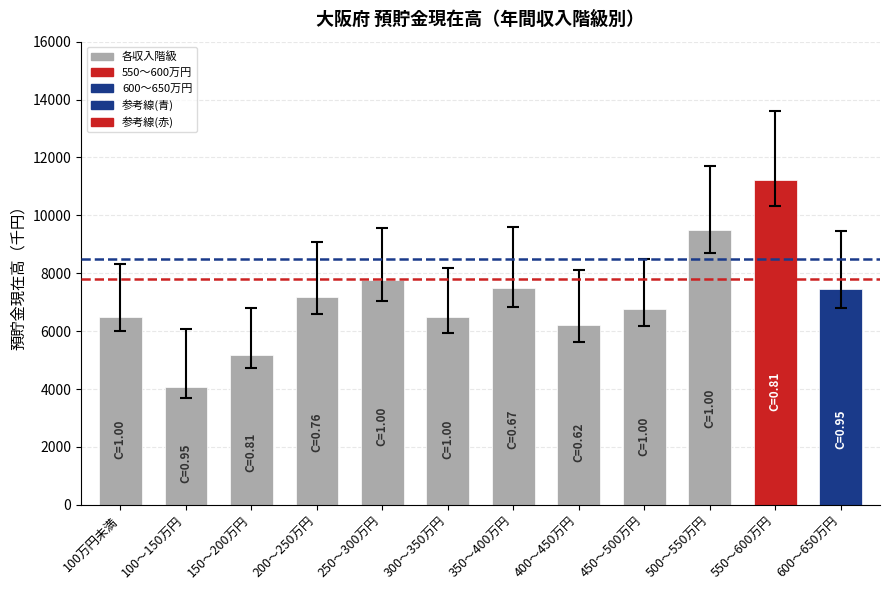

Which category has the lowest value across all series?

100万円未満